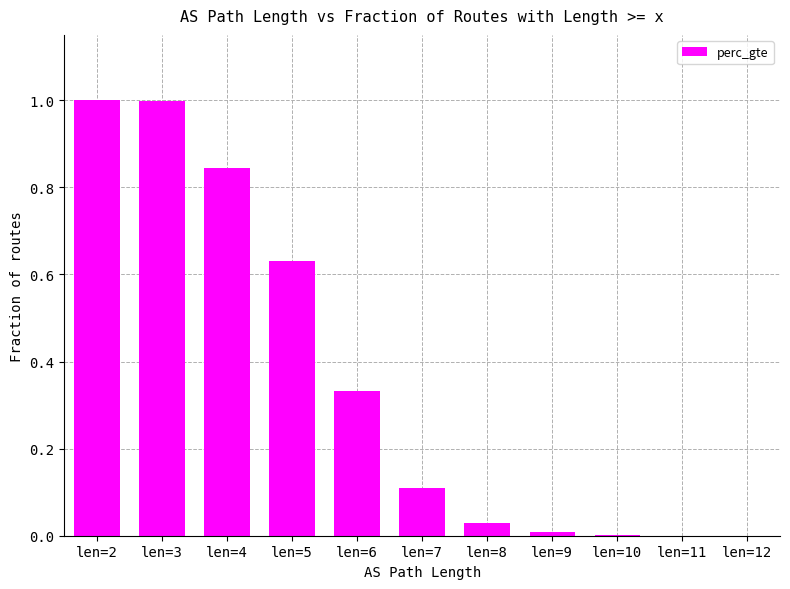

What is the change in value from len=3 to len=4?

-0.2